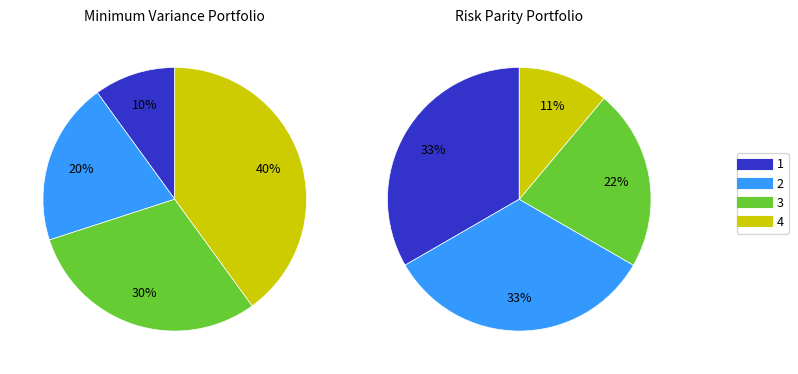

True or false: 1 accounts for 2% of the total.

False